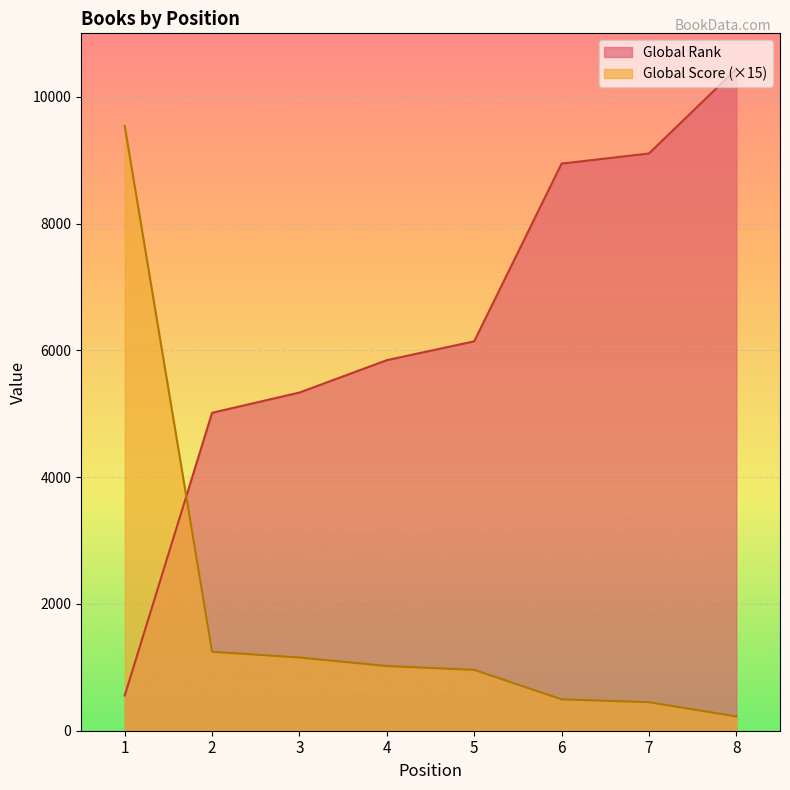

How many data points in Global Score are above 1020?

3